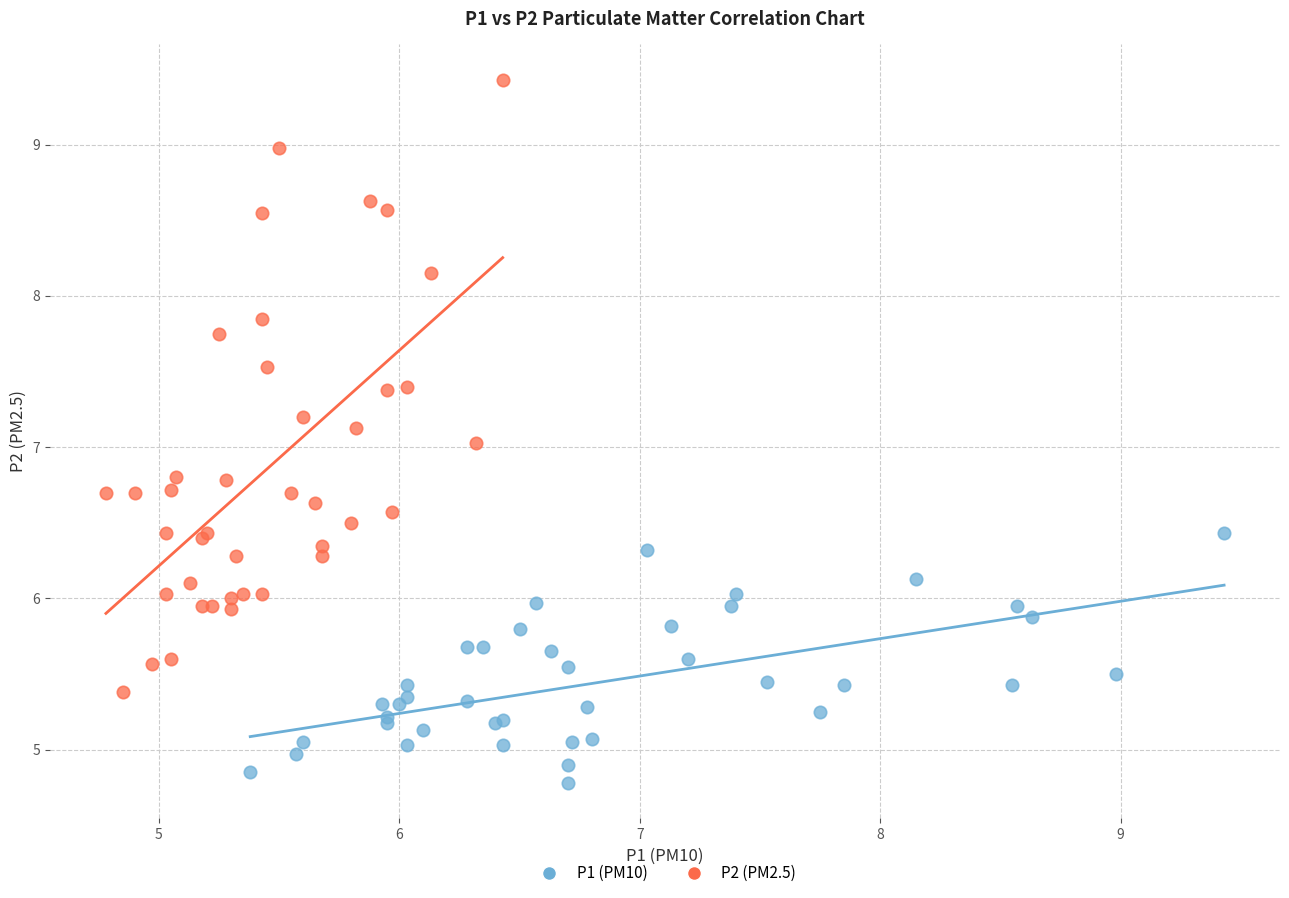

Which series has the largest Y range (max minus min)?

P2 (PM2.5)